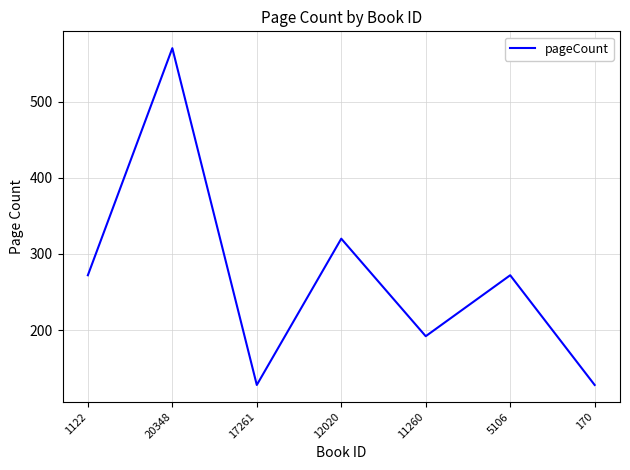

True or false: there are more than 1 points higher than both neighbors.

True